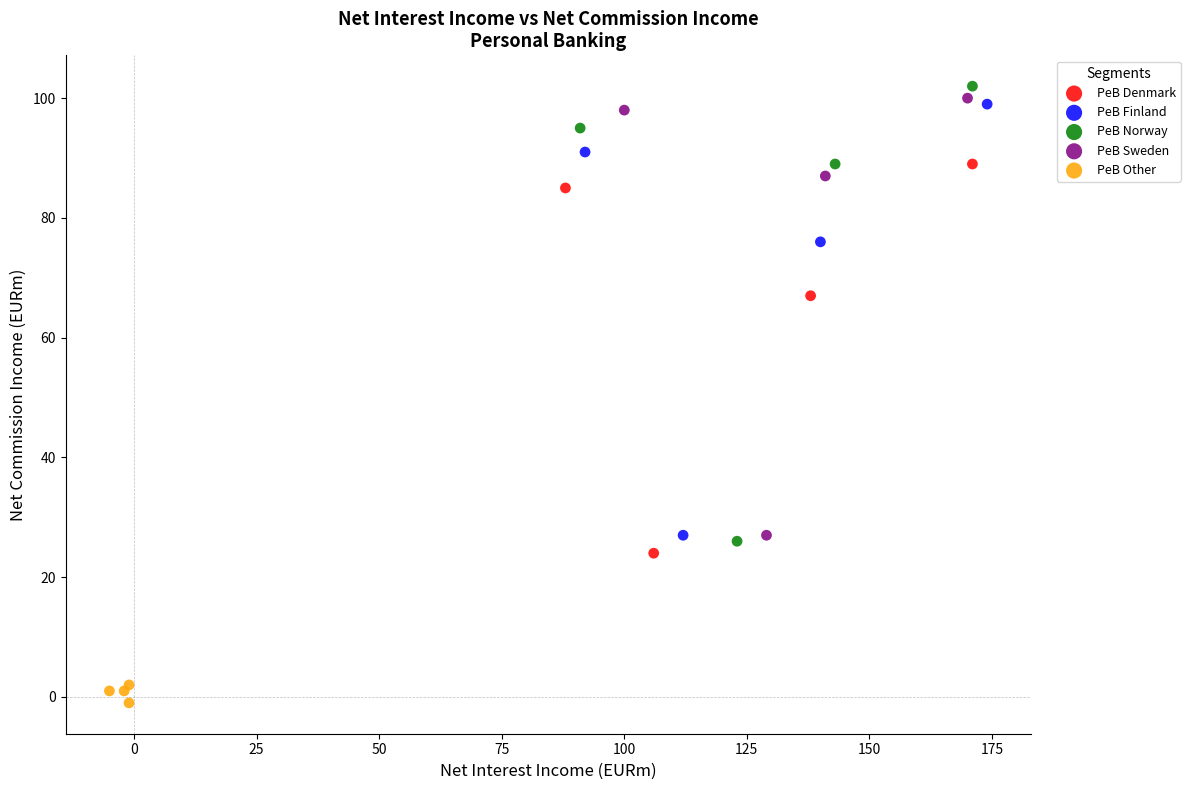

Which series has the widest spread of Y values?

PeB Norway